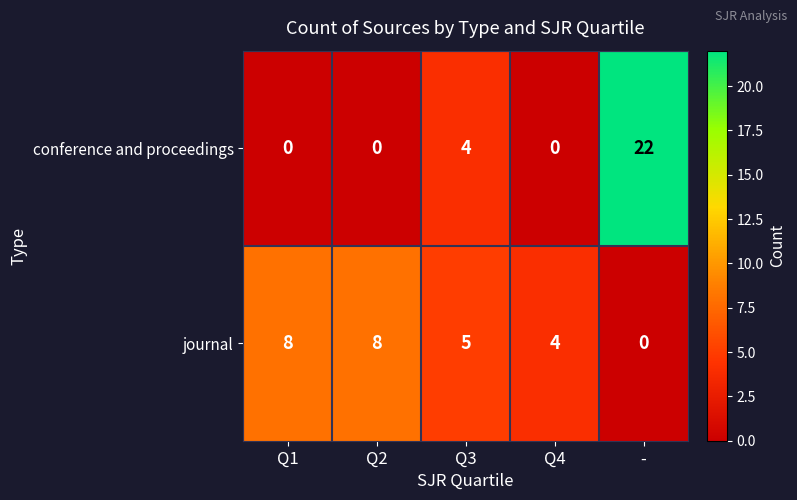

How many series are shown in this chart?

2